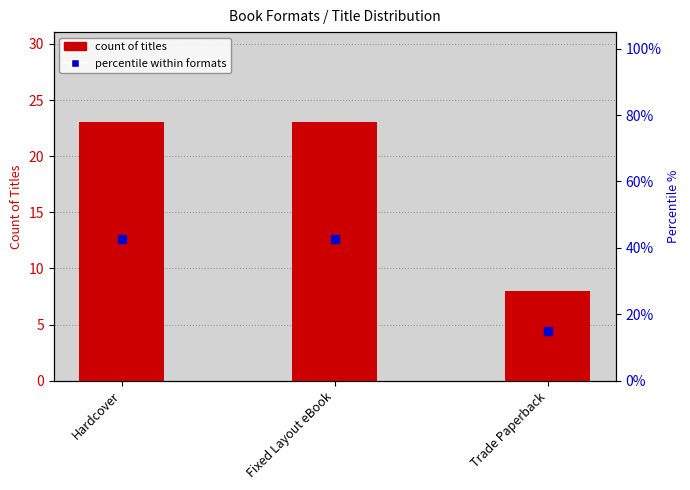

At how many categories does at least one series exceed 40?

2